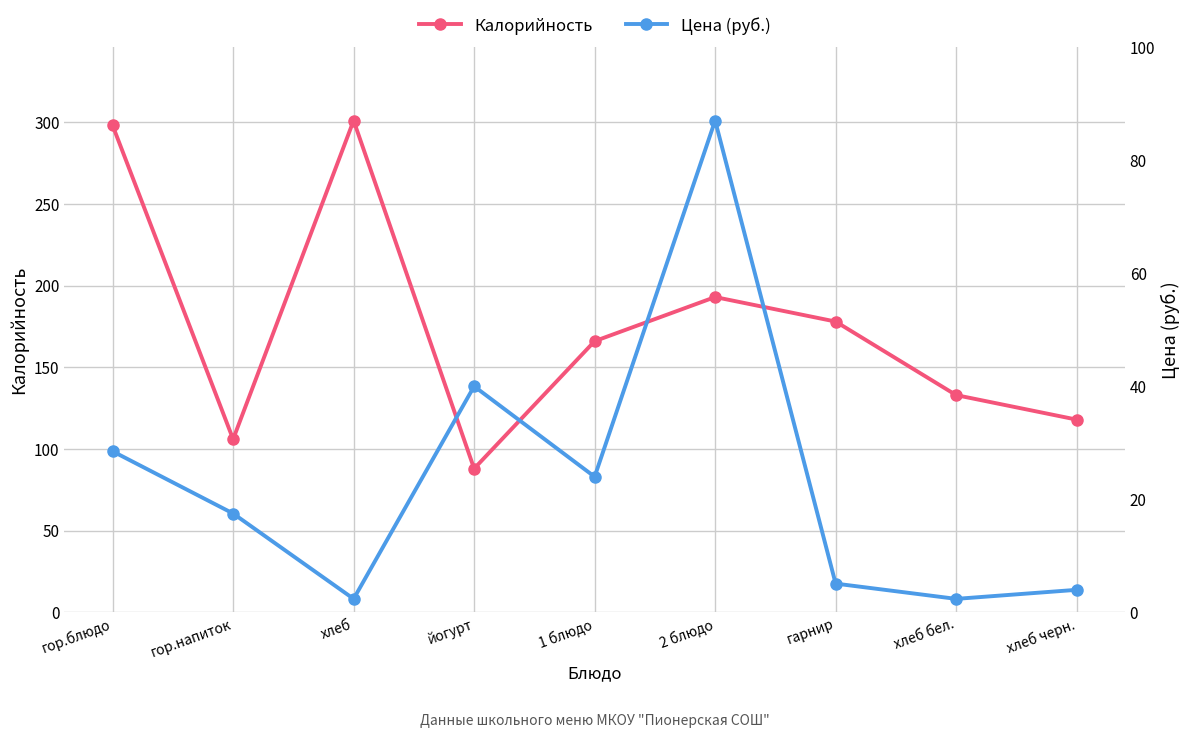

What is the difference between the maximum and second lowest values in the Калорийность series?

195